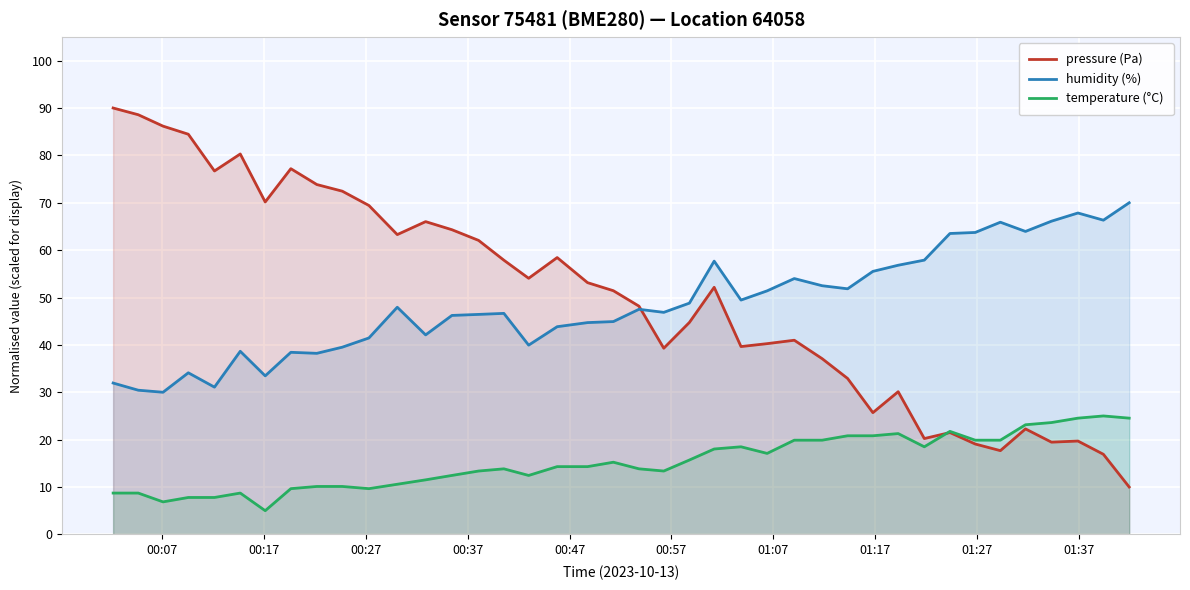

Which series has the widest spread of values?

pressure (Pa)